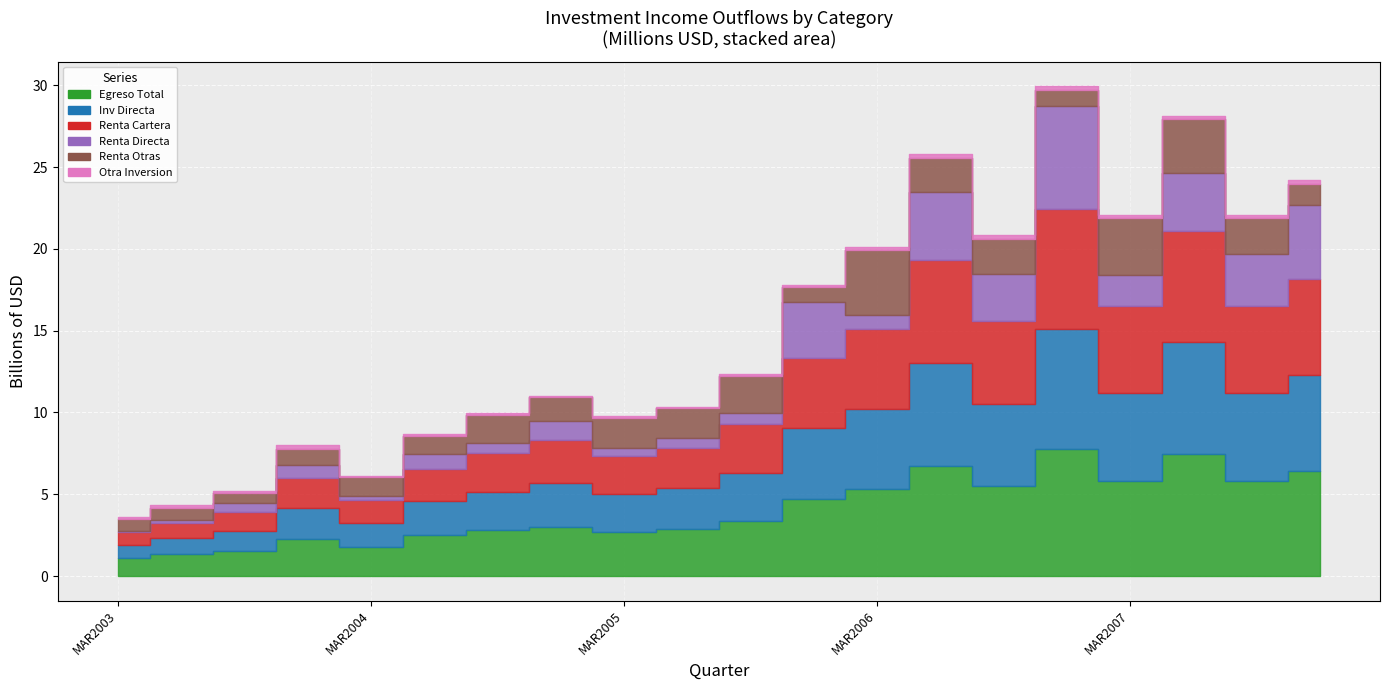

How many data points in Renta Cartera are above 2954?

10